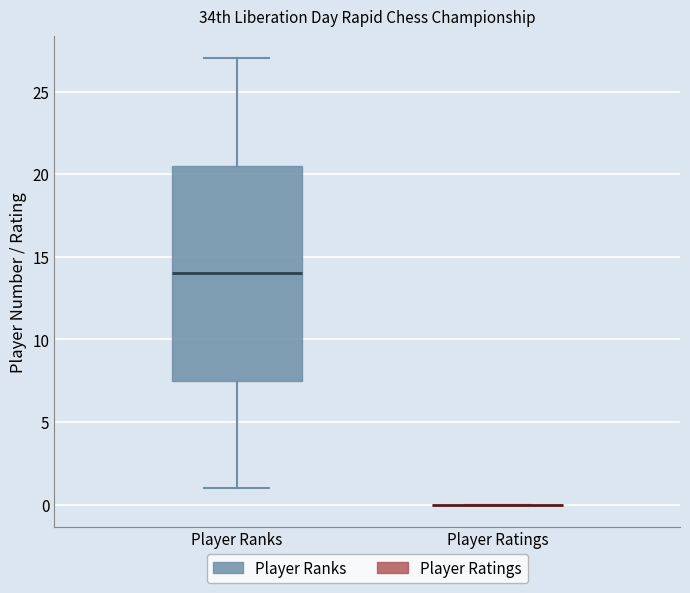

Where does the lower whisker of the box for Player Ranks end on the y-axis? The values are not printed on the chart, so give them approximately, as read against the axis.

1.0